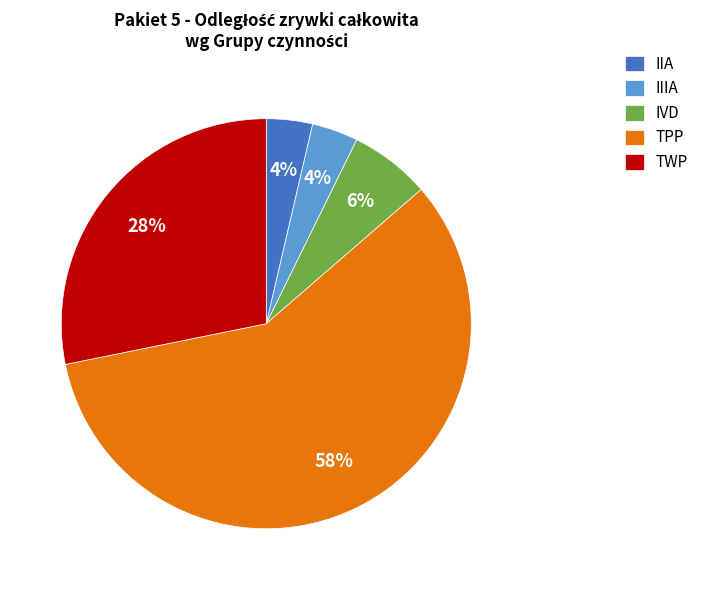

How many segments does this pie chart have?

5